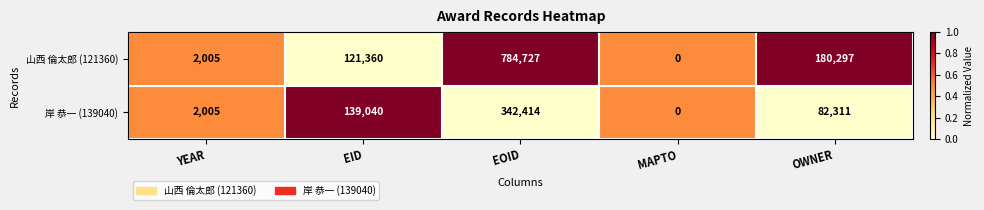

The value of 山西 倫太郎 (121360) at OWNER is 180297. True or false?

True